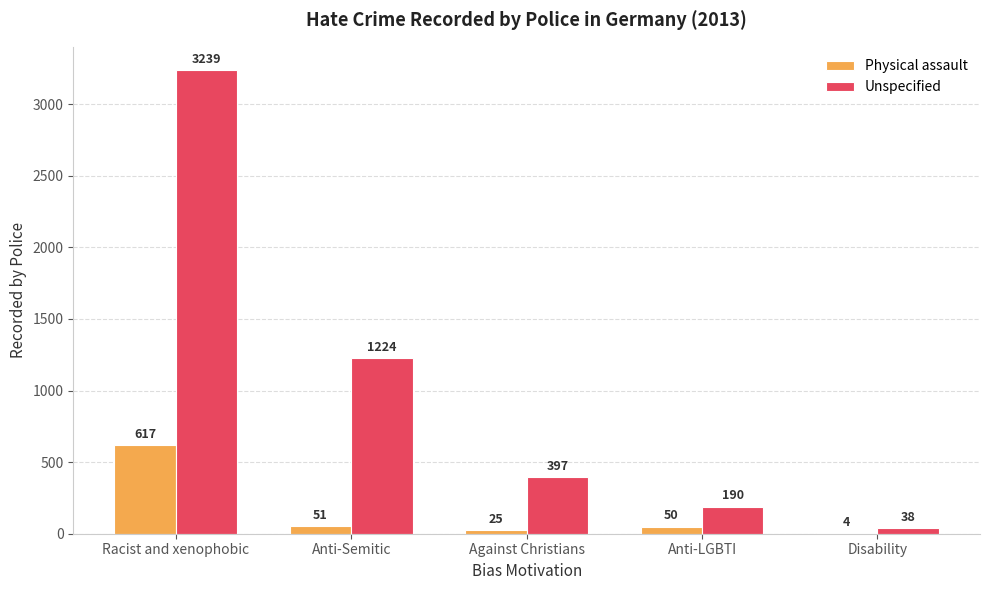

Which category has the highest value across all series?

Racist and xenophobic